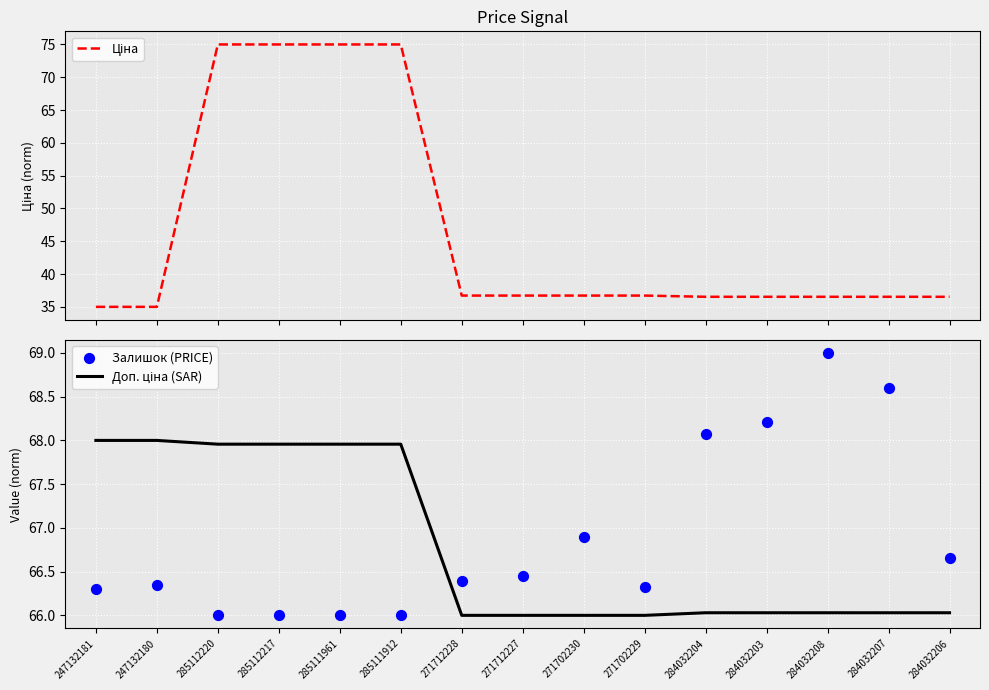

Which series has the largest Y range (max minus min)?

Ціна